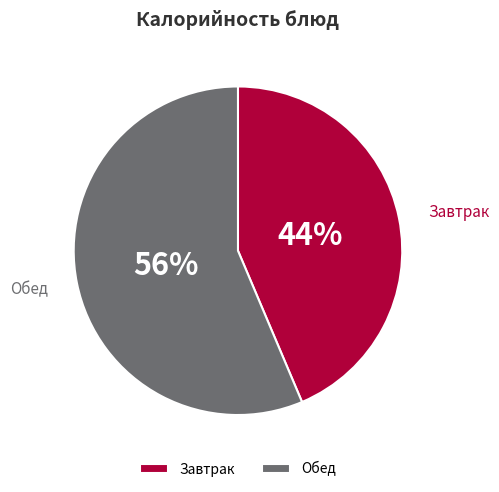

To the nearest percent, what is the average slice percentage?

50%